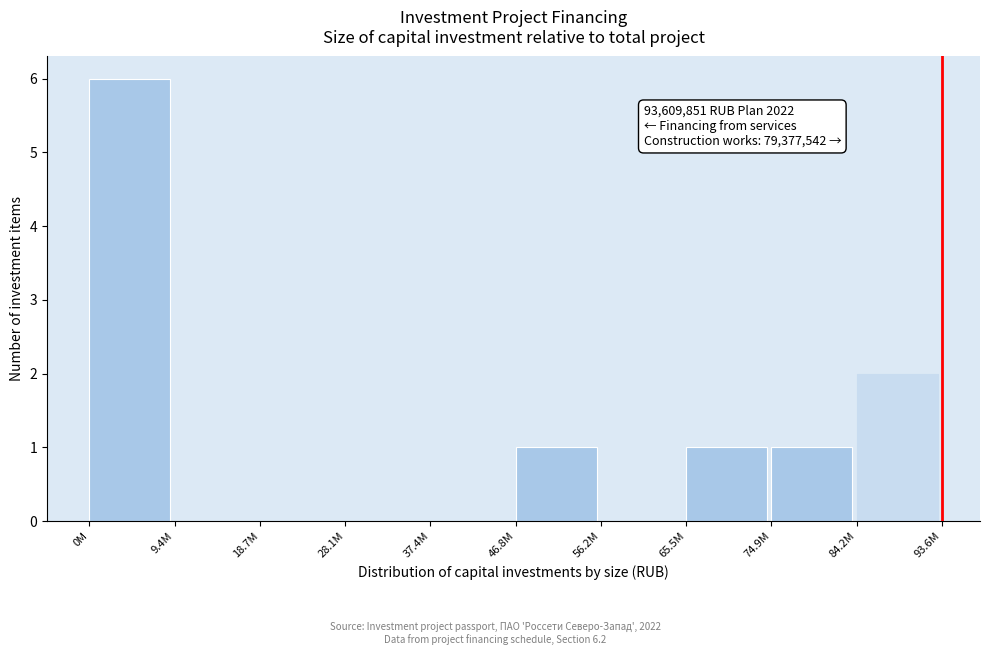

Reading right to left, transcribe all the data shown in this chart.

84.2M=2	74.9M=1	65.5M=1	56.2M=0	46.8M=1	37.4M=0	28.1M=0	18.7M=0	9.4M=0	0M=6